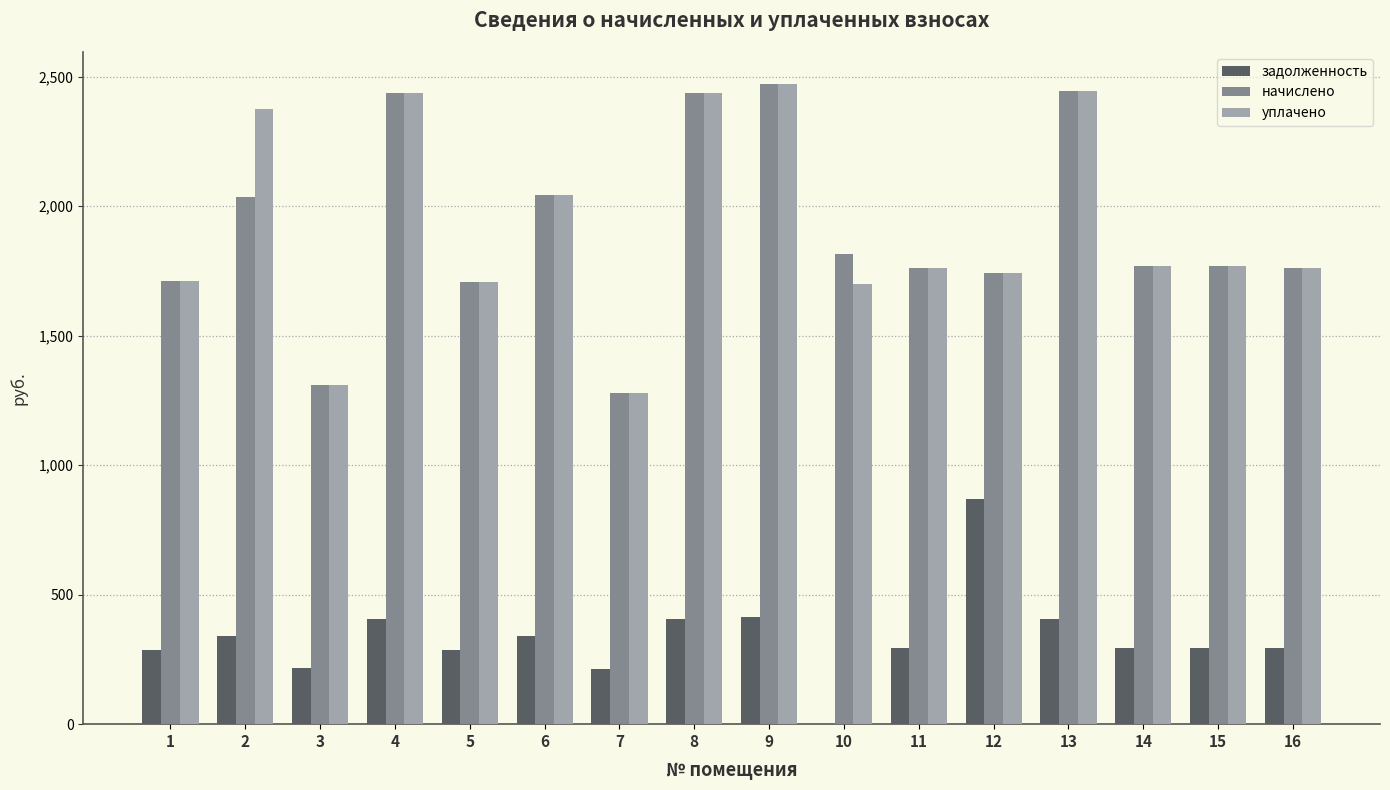

Is the value of задолженность at 5 greater than the value of начислено at 3?

No